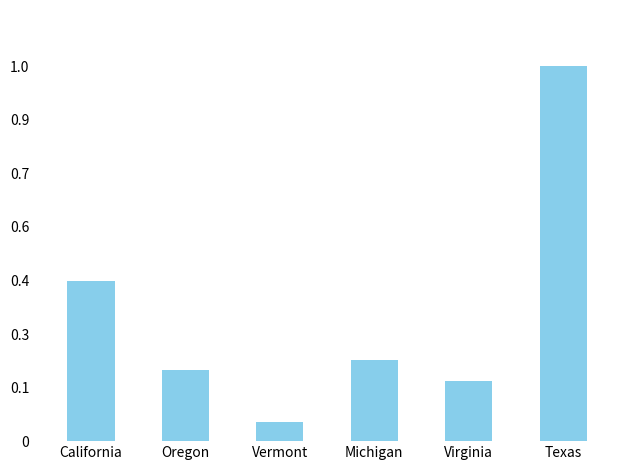

Reading left to right, what are all the values shown in this chart?

18888	8380	2294	9529	7099	44176